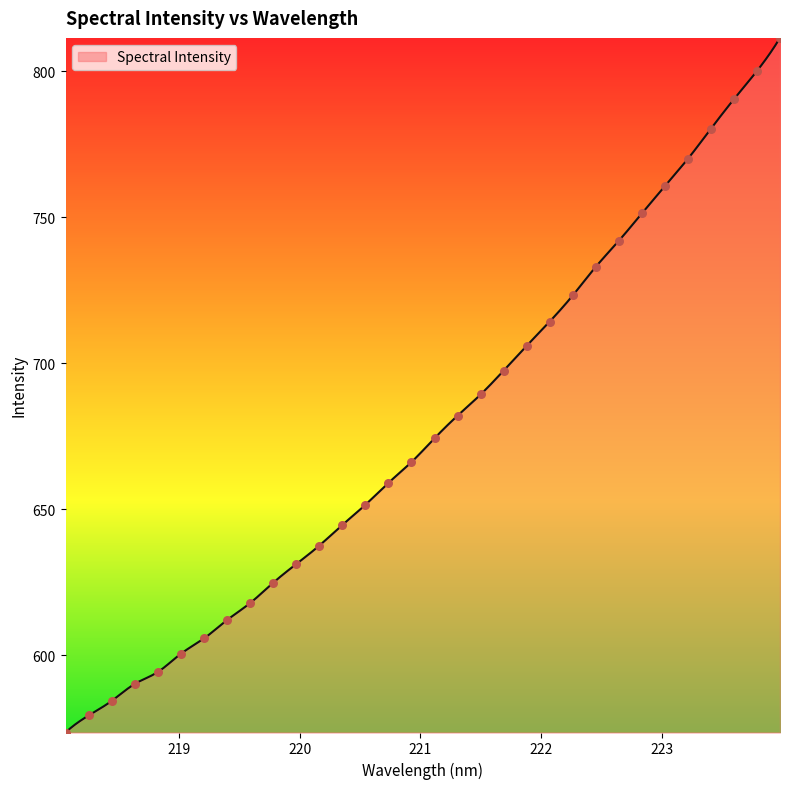

Approximately how many times larger is the value at 220.7354 compared to 221.8812?

0.9